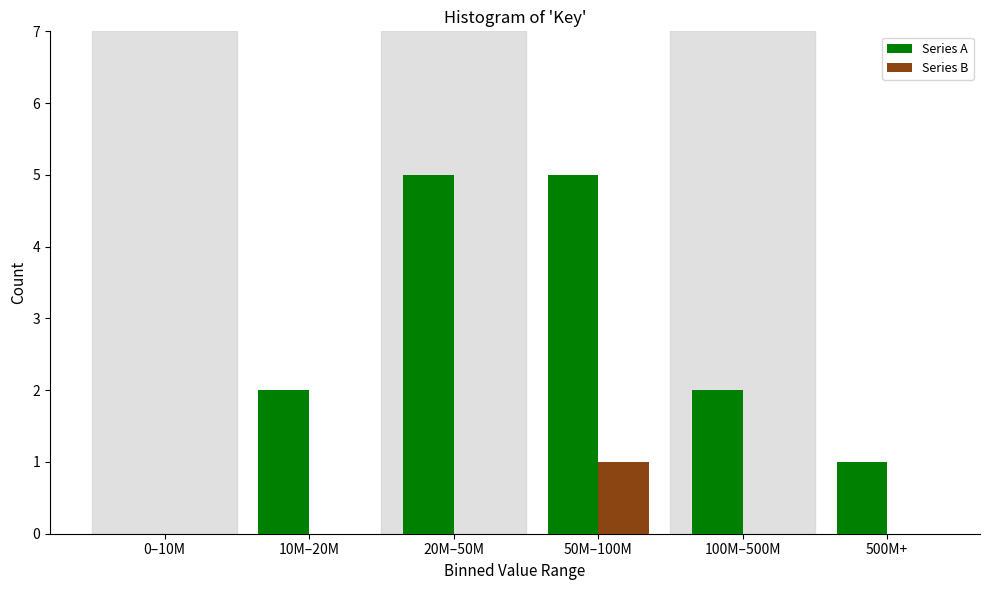

Reading right to left, extract all data points from this chart.

Series A: 500M+=1	100M–500M=2	50M–100M=5	20M–50M=5	10M–20M=2	0–10M=0
Series B: 500M+=0	100M–500M=0	50M–100M=1	20M–50M=0	10M–20M=0	0–10M=0